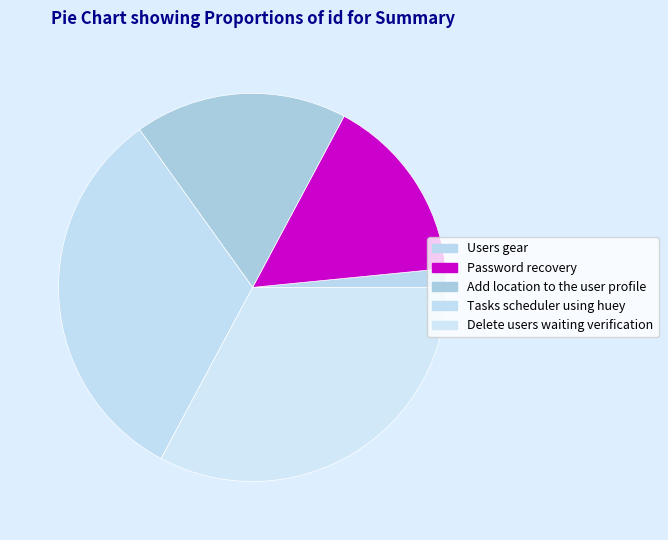

Approximately how many times larger is the value at Delete users waiting verification compared to Users gear?

21.0